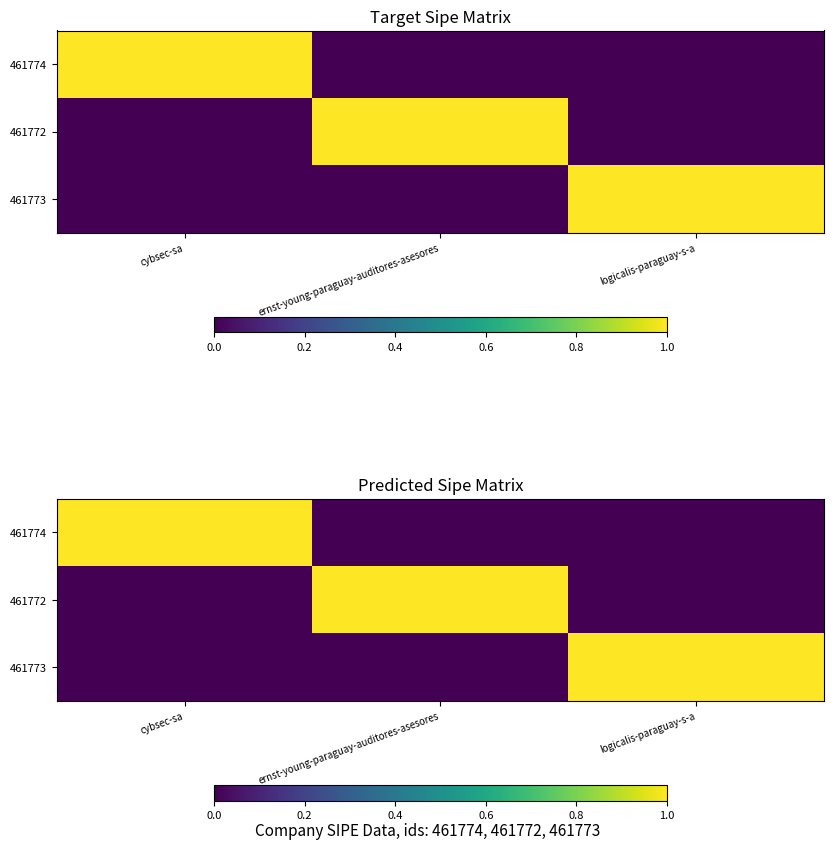

Rank the categories by 461772 value from highest to lowest.

ernst-young-paraguay-auditores-asesores, cybsec-sa, logicalis-paraguay-s-a